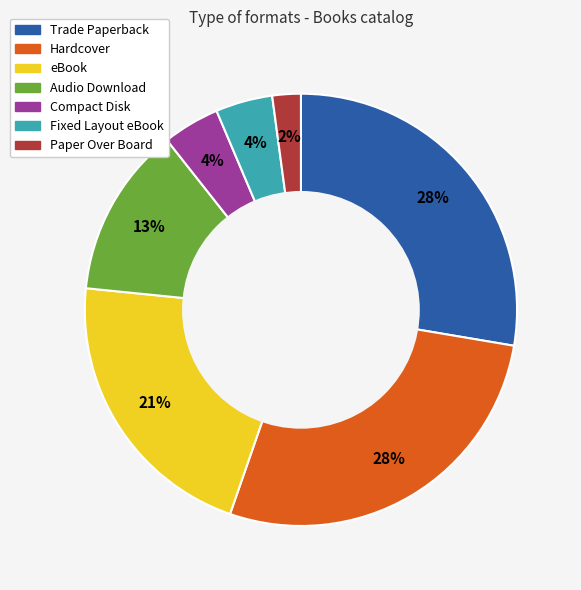

How many slices are in this pie chart?

7